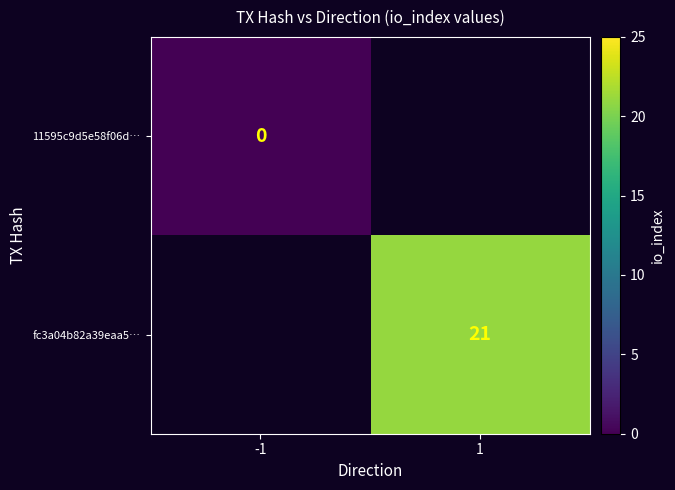

The fc3a04b82a39eaa5… series shows 36 at 1. True or false?

False